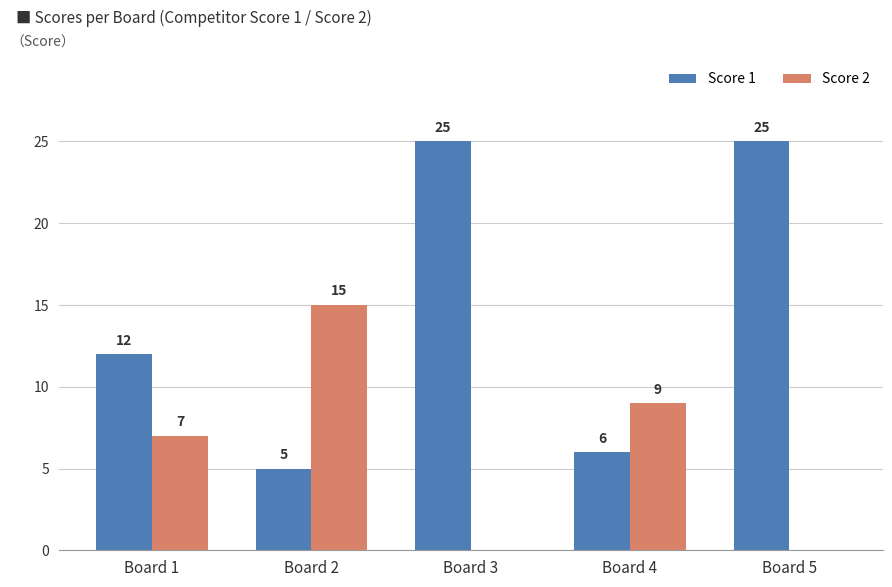

How many series are shown in this chart?

2